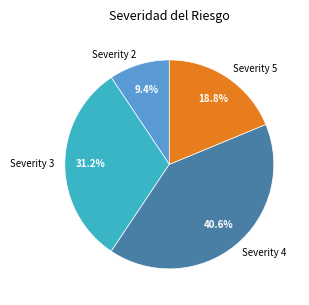

Rank the categories by value from highest to lowest.

Severity 4, Severity 3, Severity 5, Severity 2